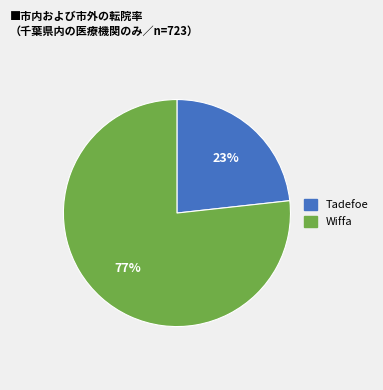

Is the sum of Wiffa and Tadefoe greater than half?

Yes